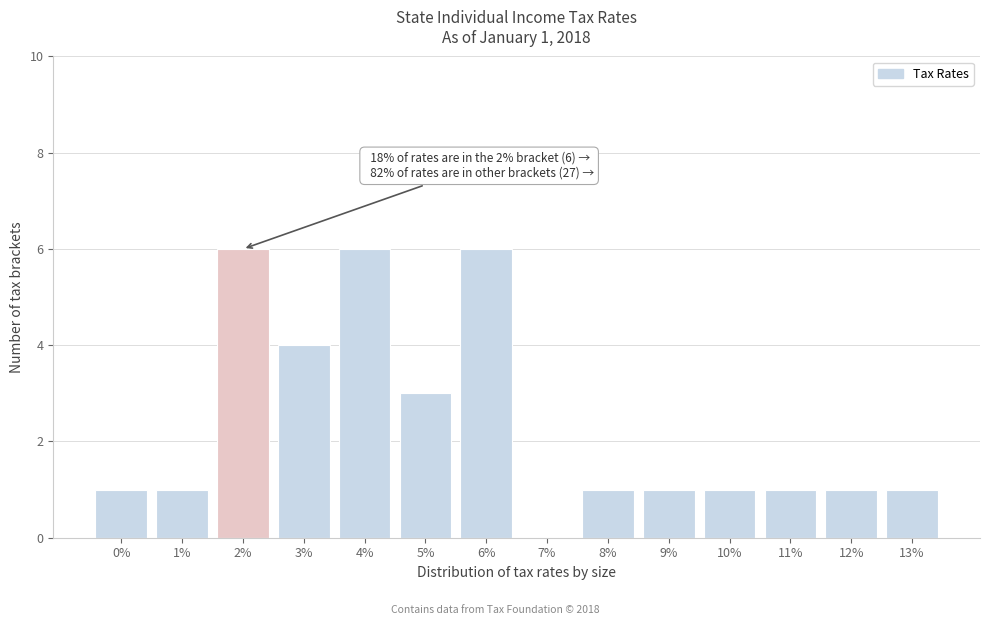

Reading left to right, what are all the values shown in this chart?

0%=1	1%=1	2%=6	3%=4	4%=6	5%=3	6%=6	7%=0	8%=1	9%=1	10%=1	11%=1	12%=1	13%=1